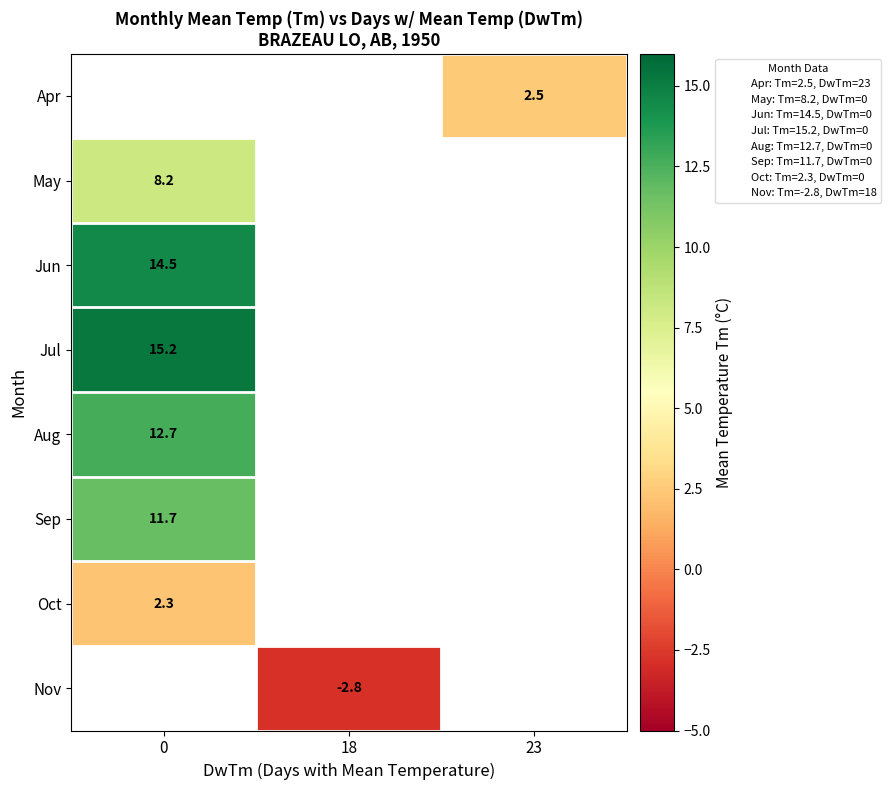

Between 18 and 23, which is larger?

23